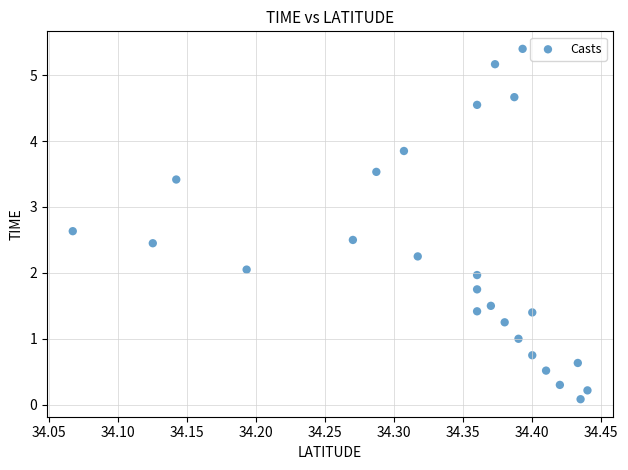

What is the range of Y values (max minus min)?

5.3